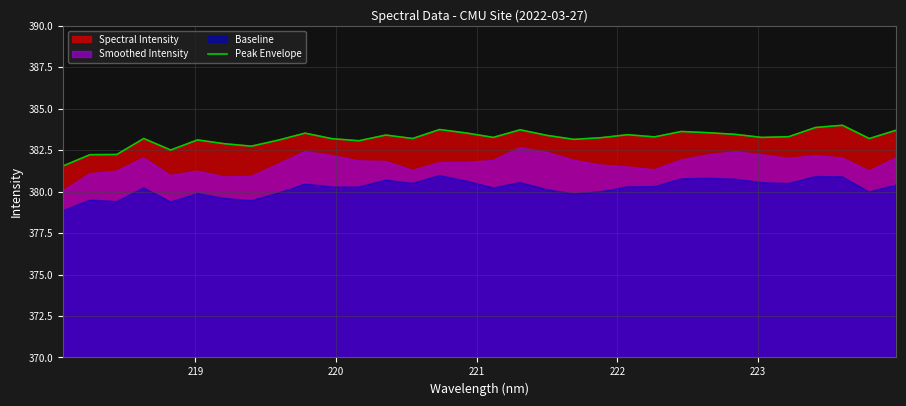

What is the highest value of the Peak Envelope series?

384.0